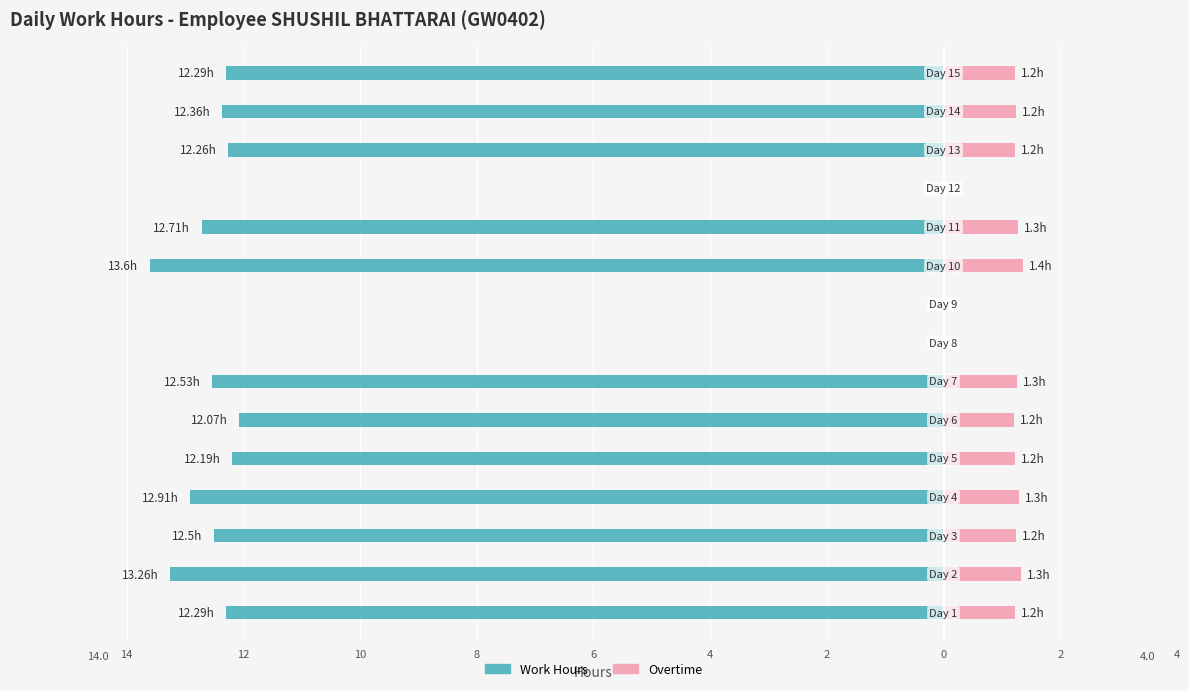

Is it true that Work Hours equals 5.3 at 0?

False